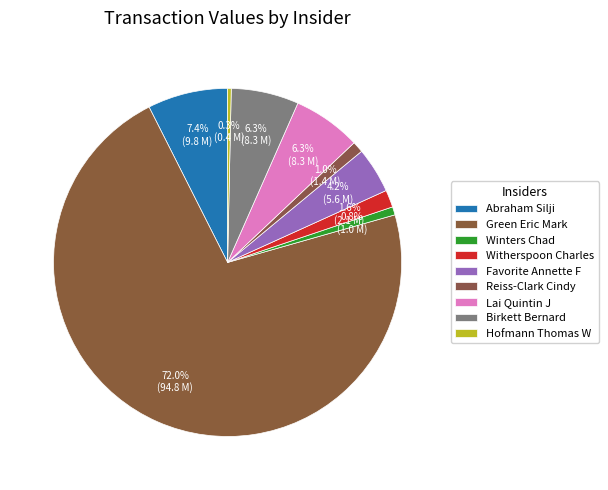

Rank the categories by value from lowest to highest.

Hofmann Thomas W, Winters Chad, Reiss-Clark Cindy, Witherspoon Charles, Favorite Annette F, Birkett Bernard, Lai Quintin J, Abraham Silji, Green Eric Mark